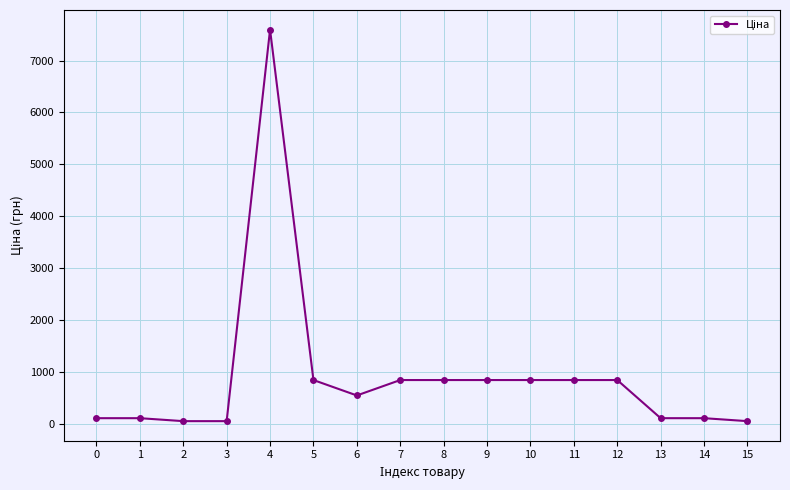

Which has a higher value, 5 or 1?

5